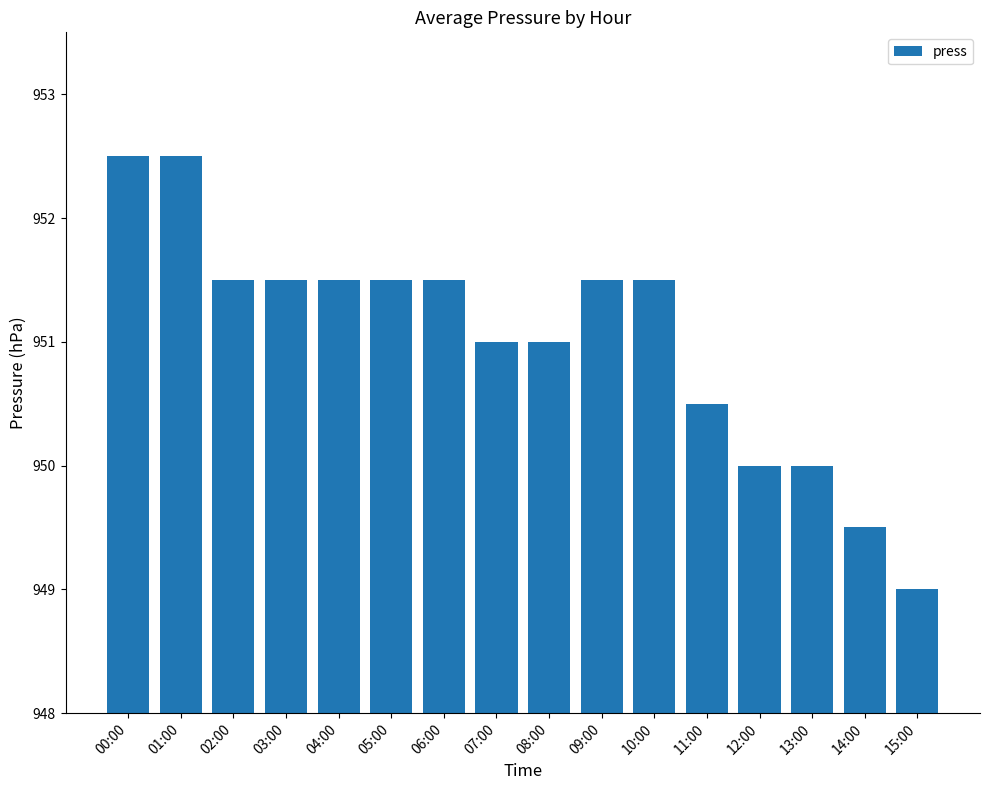

What value does the data have at 06:00?

951.5